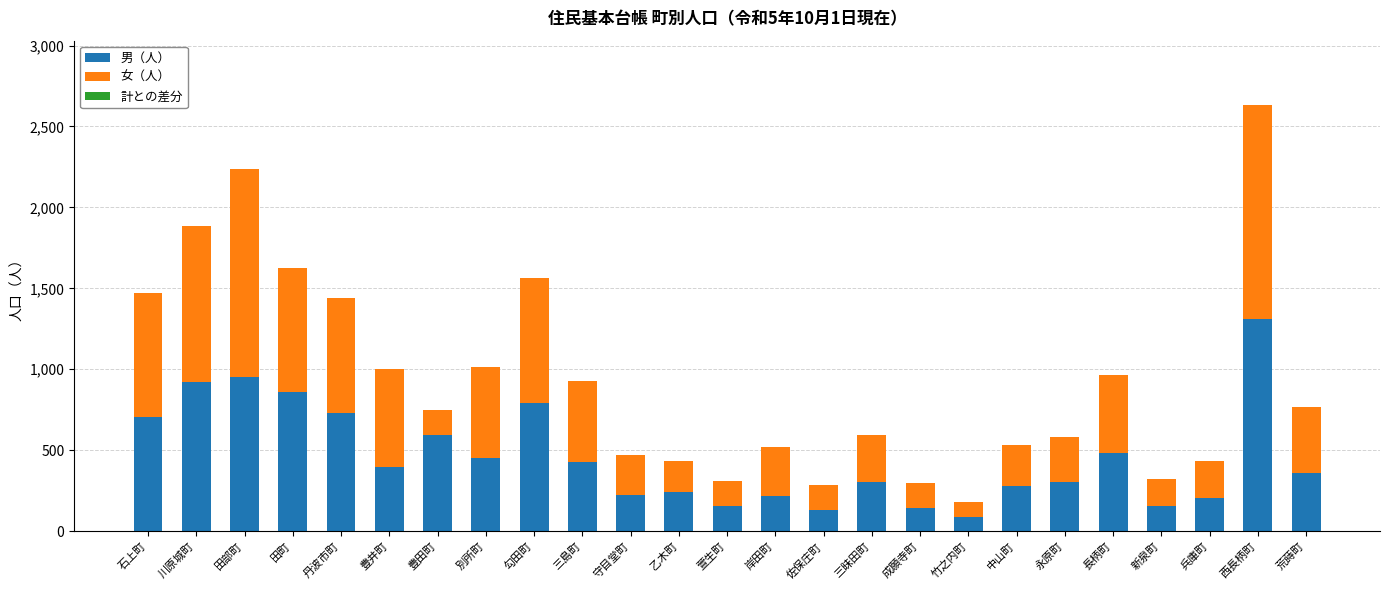

At which category is the sum across all series the highest?

西長柄町